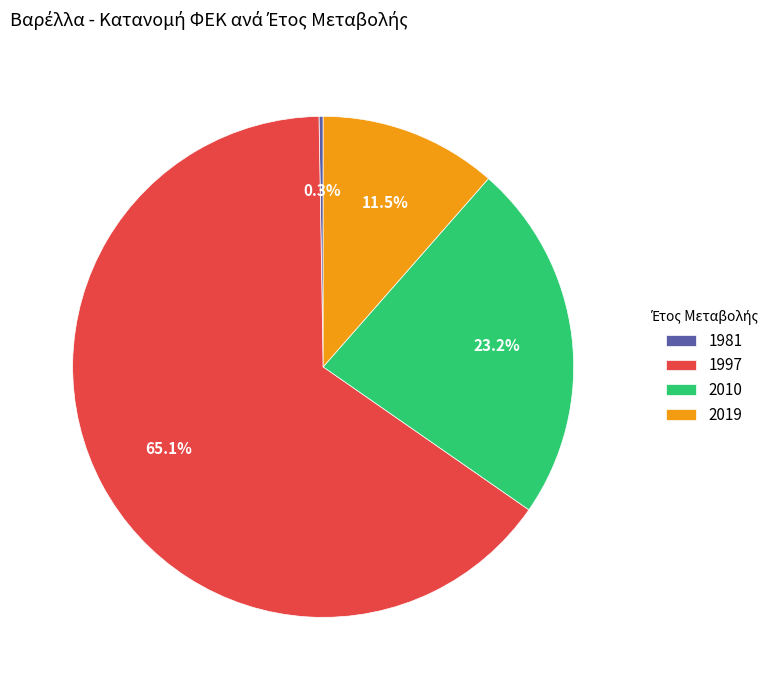

To the nearest percent, what is the average slice percentage?

25%